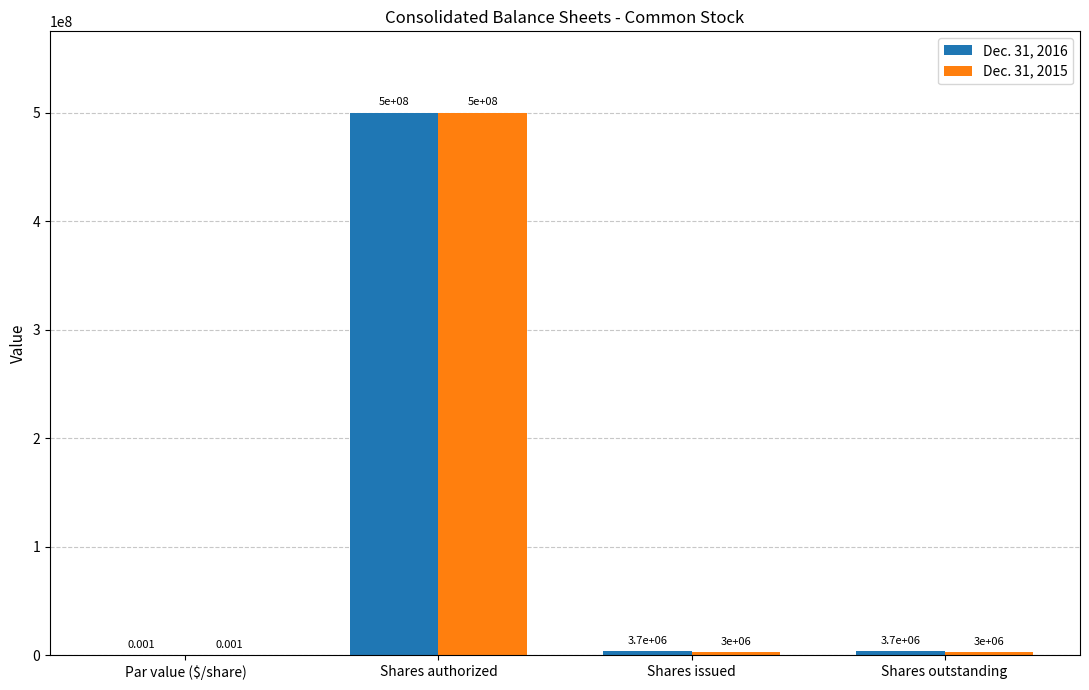

Is the value of Dec. 31, 2016 at Shares outstanding greater than the value of Dec. 31, 2015 at Shares issued?

Yes